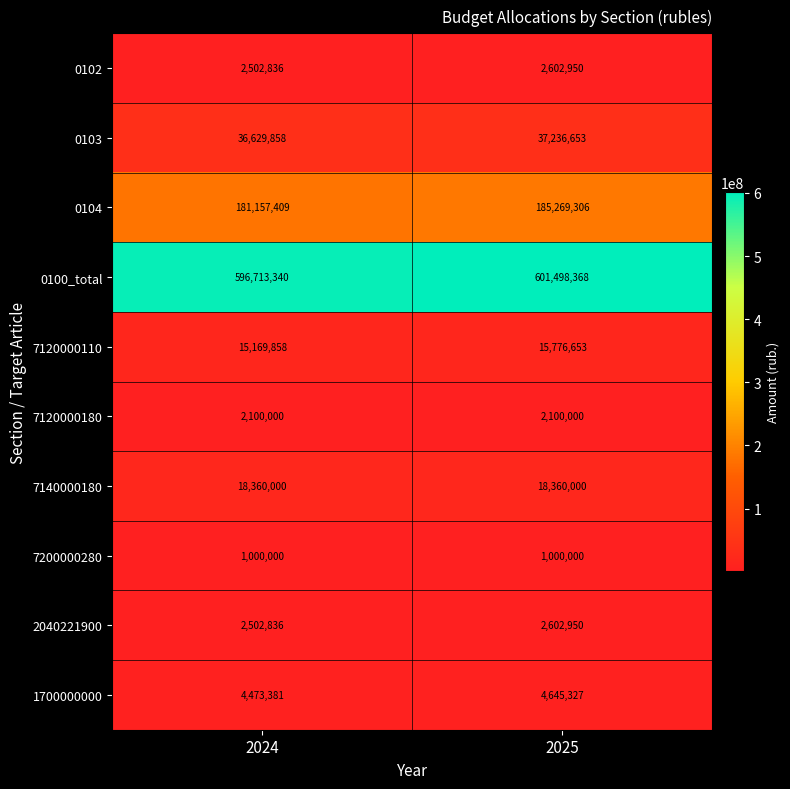

What is the total value across all series at 2025?

871092207